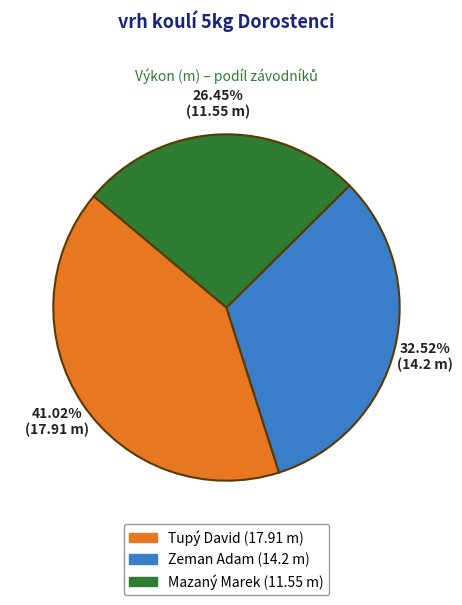

What is the total percentage of Mazaný Marek and Tupý David?

67.5%